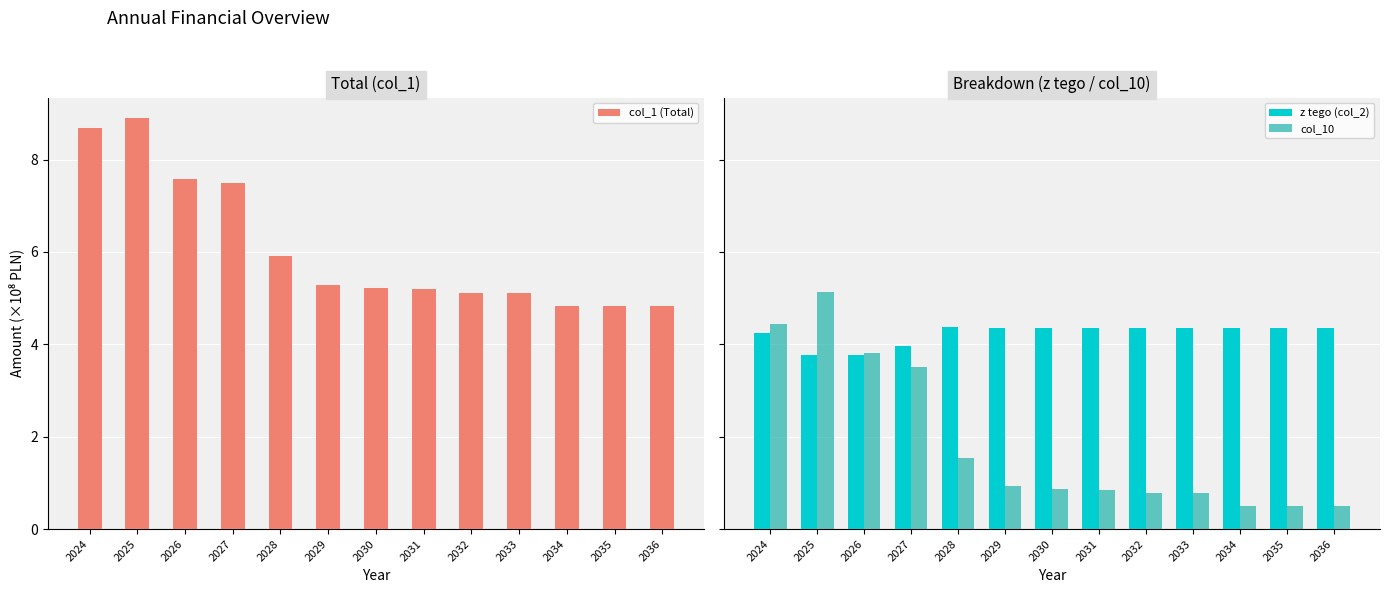

What is the difference between the highest and lowest values at 2031?

4.3